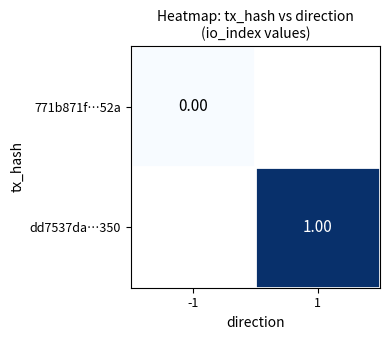

Is the value of 771b871f…52a at -1 greater than the value of dd7537da…350 at 1?

No